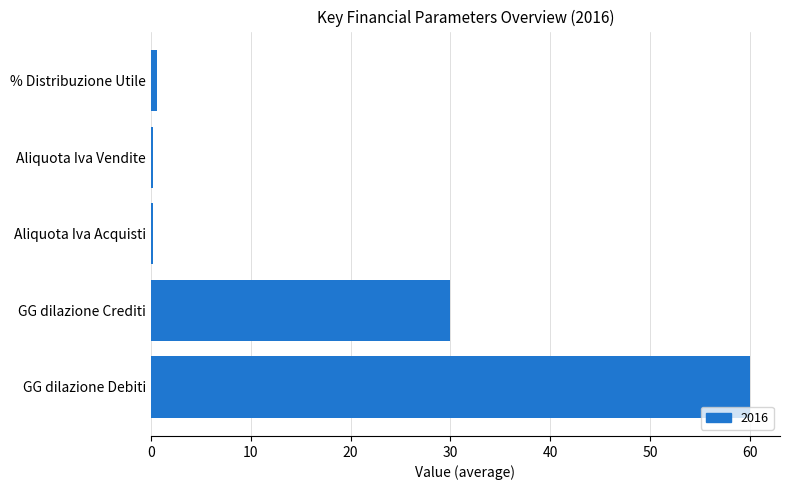

What is the label of the 1st bar from the top?

% Distribuzione Utile